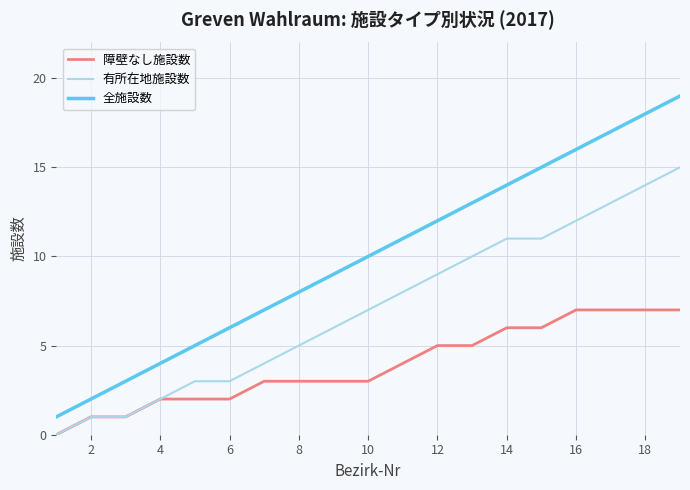

Count the 障壁なし施設数 values in the range 2 to 6.

12